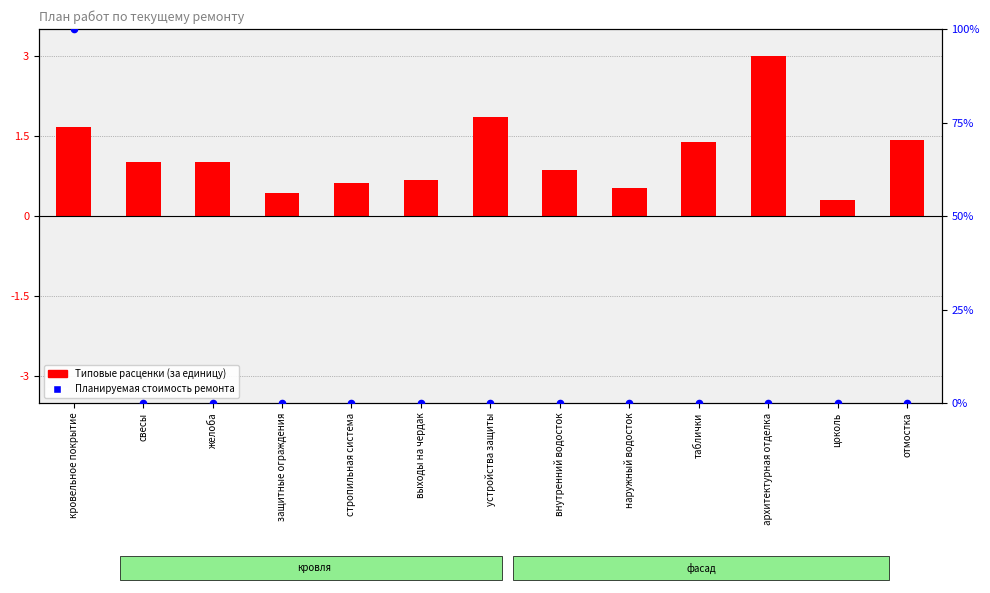

Which series reaches the maximum Y coordinate?

Планируемая стоимость ремонта